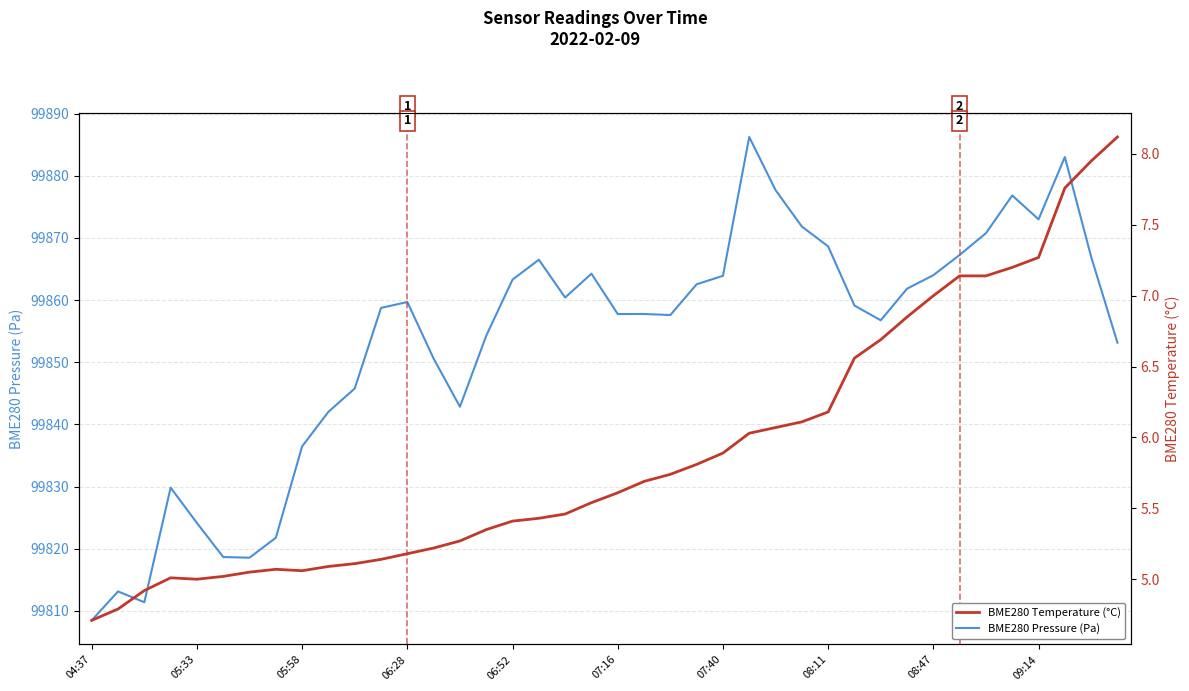

List the series in order of their overall mean, highest first.

BME280 Pressure (Pa), BME280 Temperature (°C)